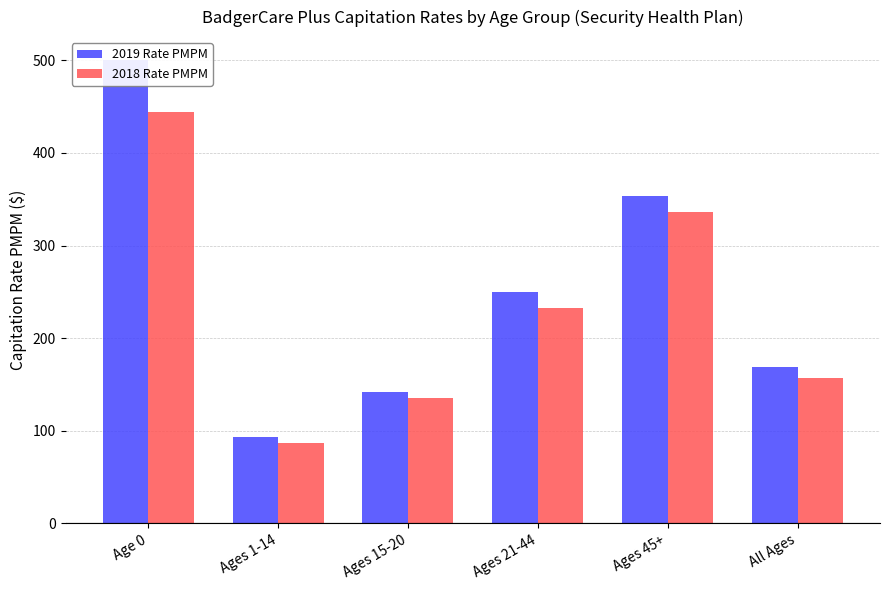

What is the label of the 3rd bar from the right?

Ages 21-44